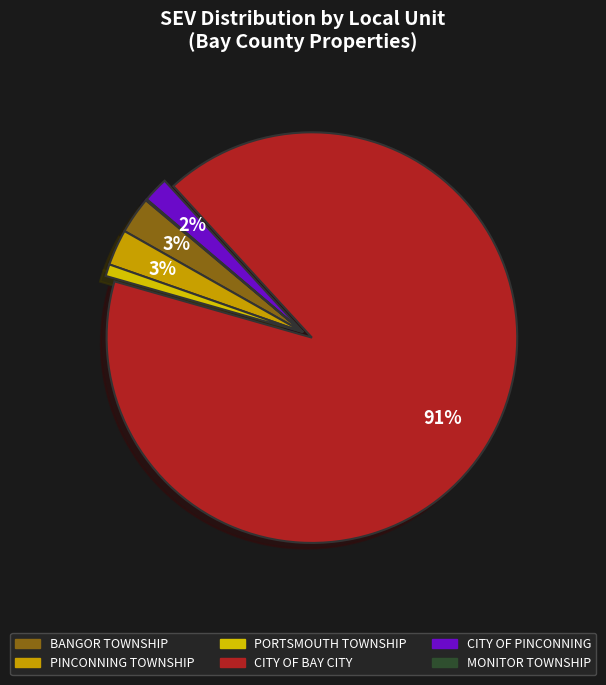

True or false: MONITOR TOWNSHIP accounts for 11% of the total.

False